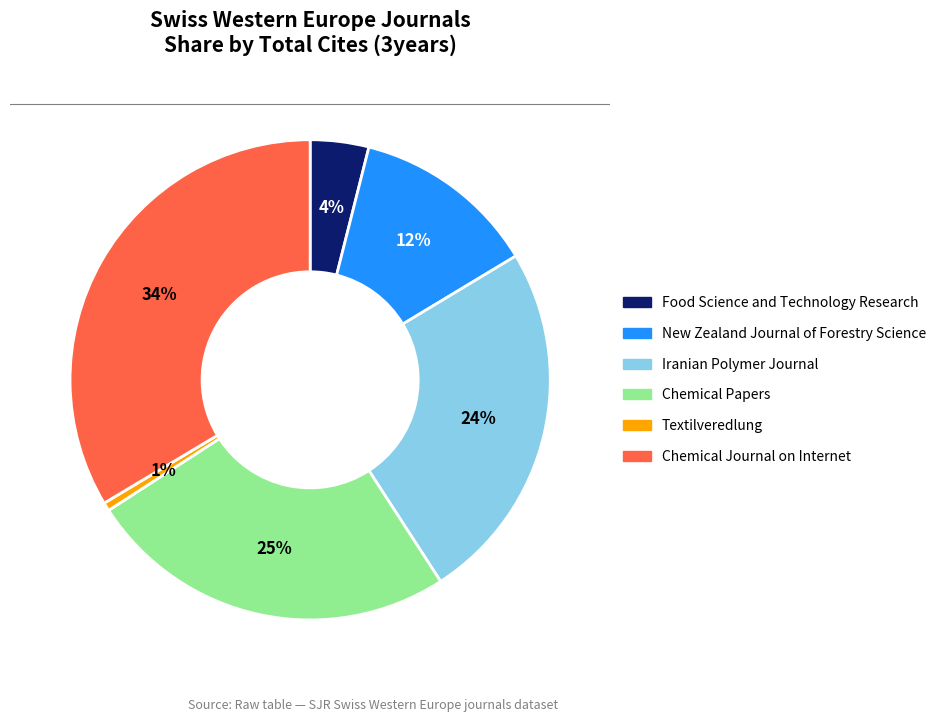

To the nearest percent, what is the difference between the Food Science and Technology Research and Chemical Papers slice percentages?

21%